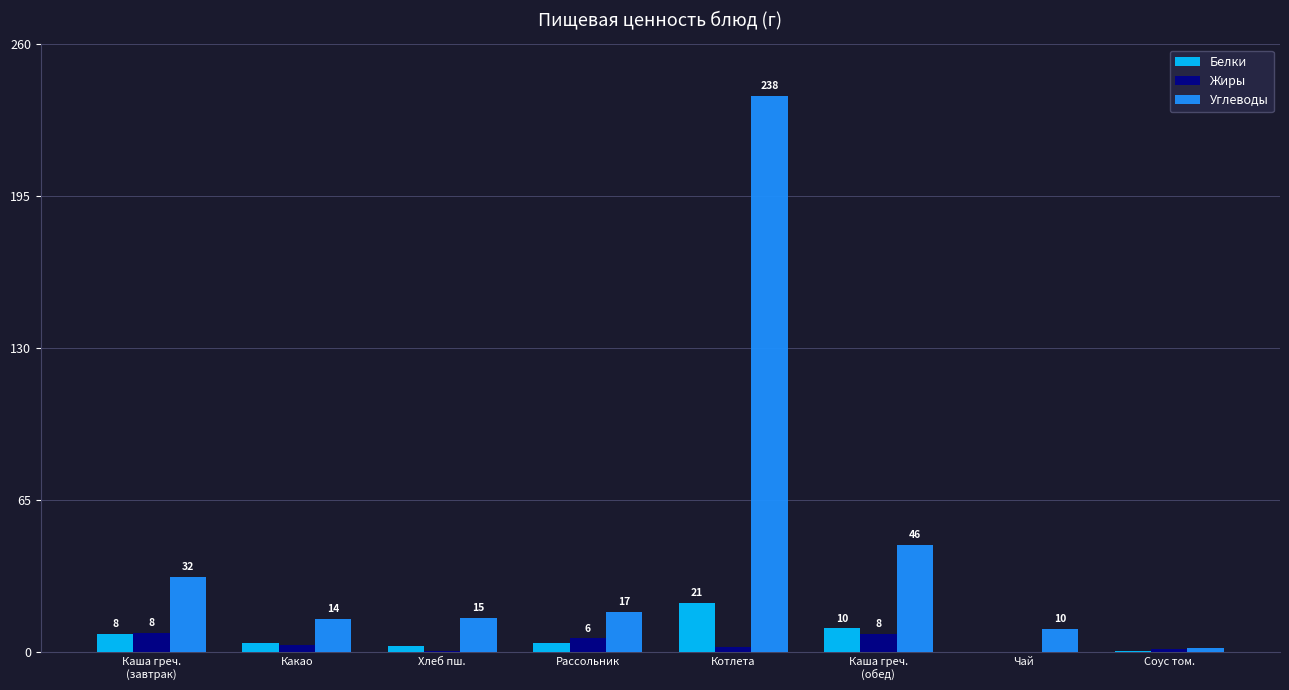

Are the bars horizontal?

No